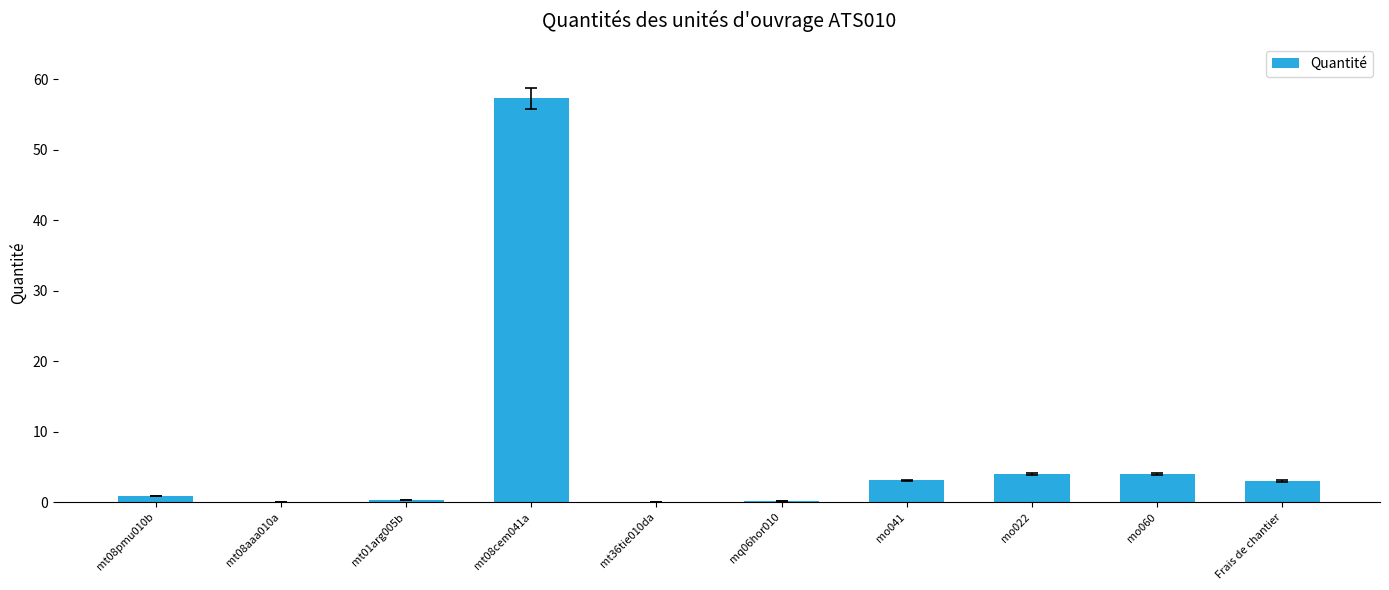

What is the maximum value shown in the chart?

57.3